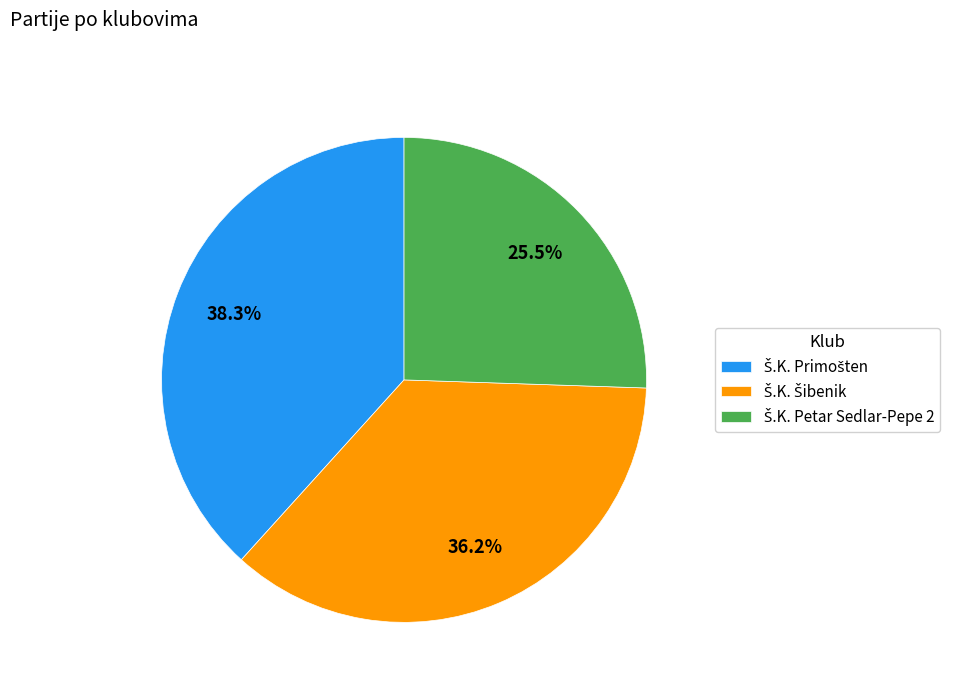

How many slices are in this pie chart?

3